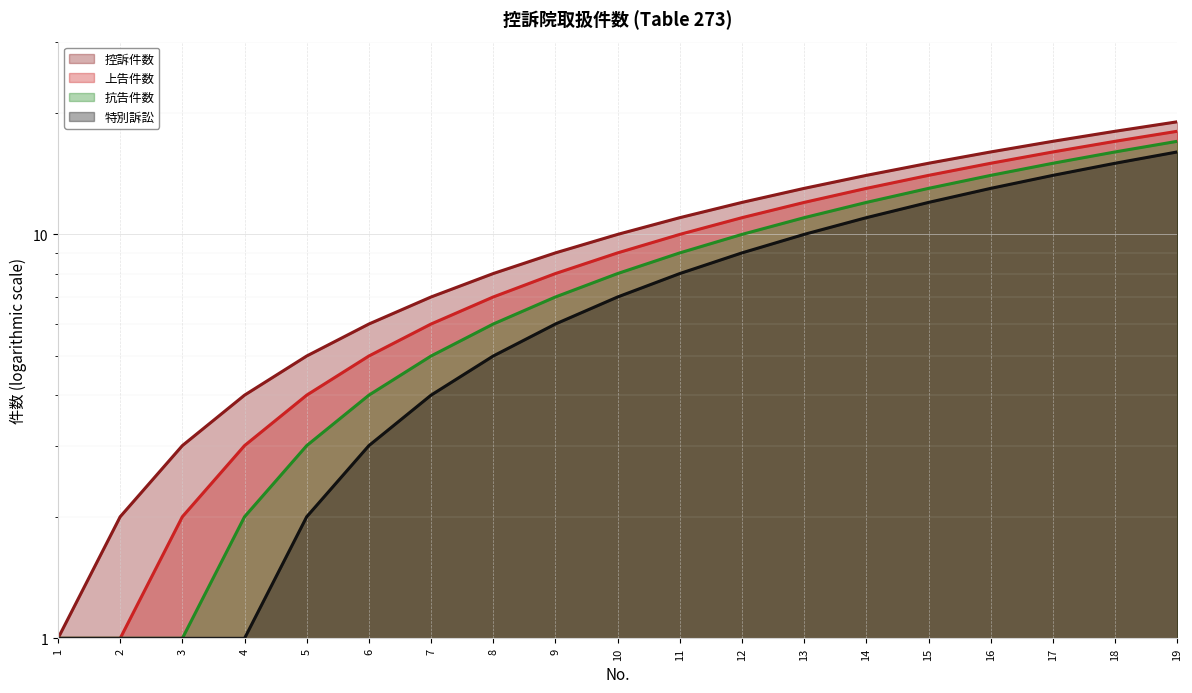

What is the difference between the maximum and minimum values in the 抗告件数 series?

16